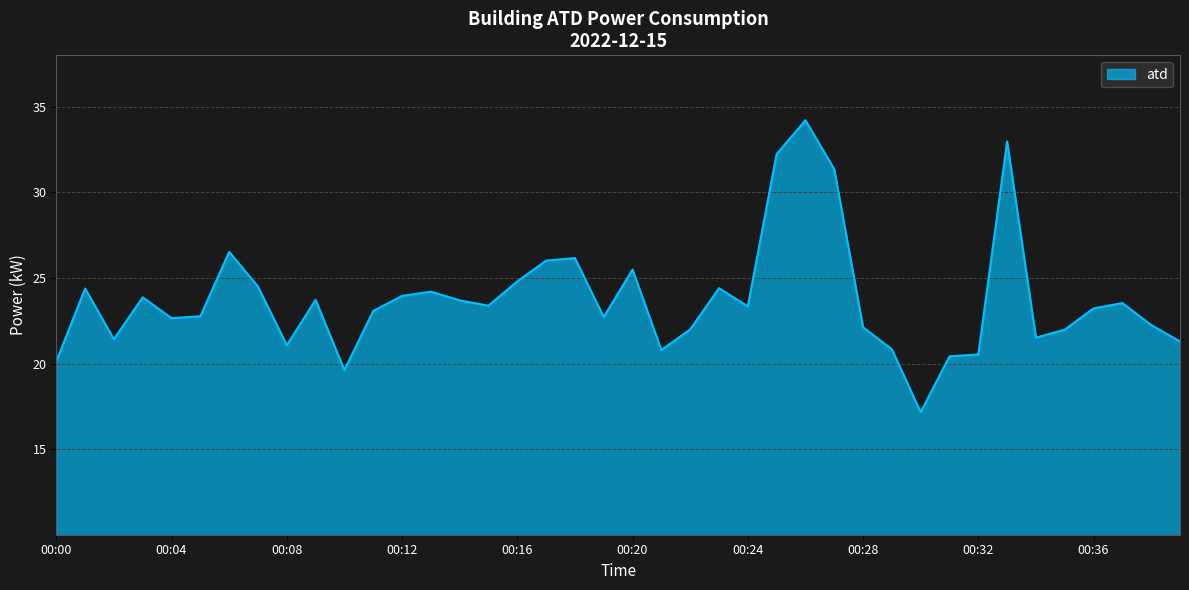

What is the smallest value displayed?

17.2